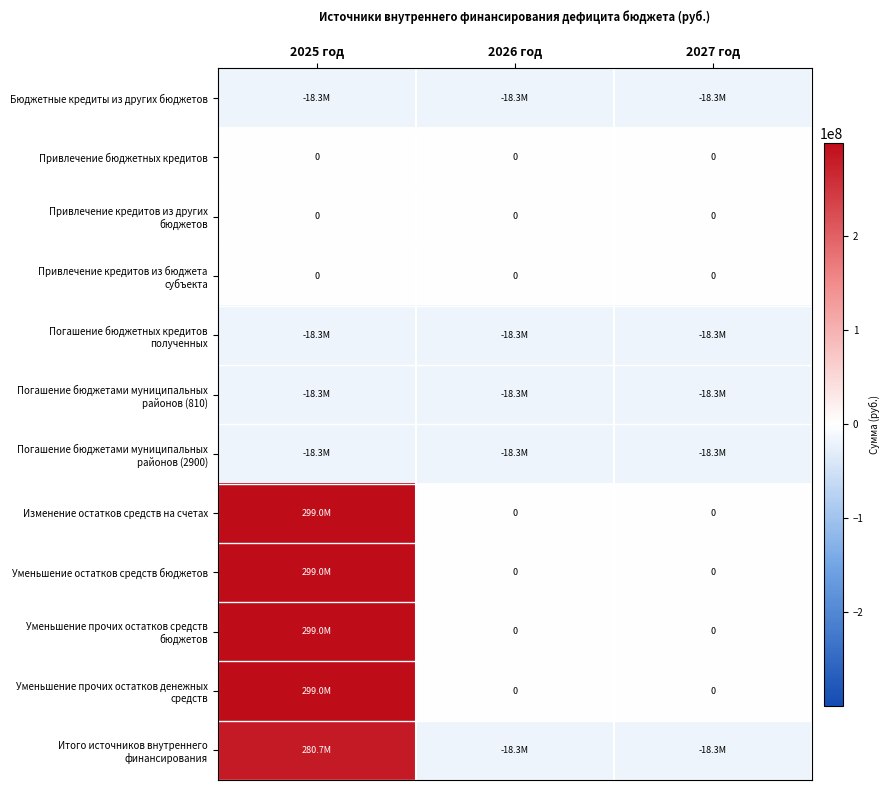

Rank the series at 2027 год from highest to lowest value.

Привлечение бюджетных кредитов, Привлечение кредитов из других бюджетов, Привлечение кредитов из бюджета субъекта, Изменение остатков средств на счетах, Уменьшение остатков средств бюджетов, Уменьшение прочих остатков средств бюджетов, Уменьшение прочих остатков денежных средств, Бюджетные кредиты из других бюджетов, Погашение бюджетных кредитов полученных, Погашение бюджетами муниципальных районов (810), Погашение бюджетами муниципальных районов (2900), Итого источников внутреннего финансирования